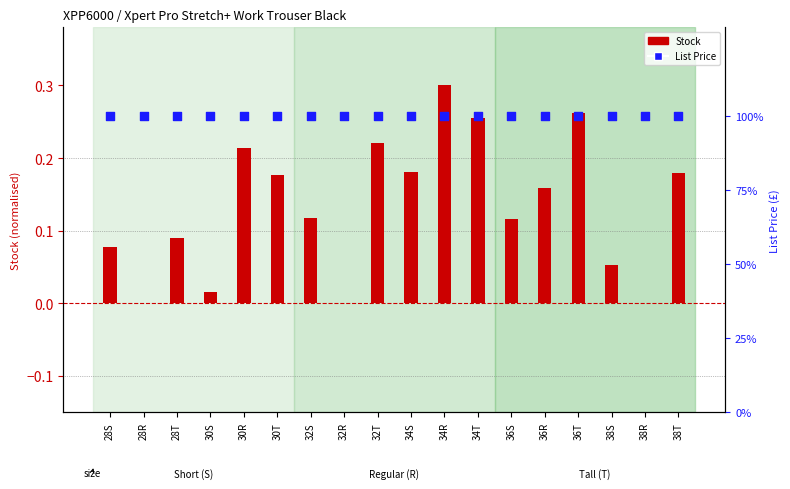

Which series has the largest total across all categories?

List Price